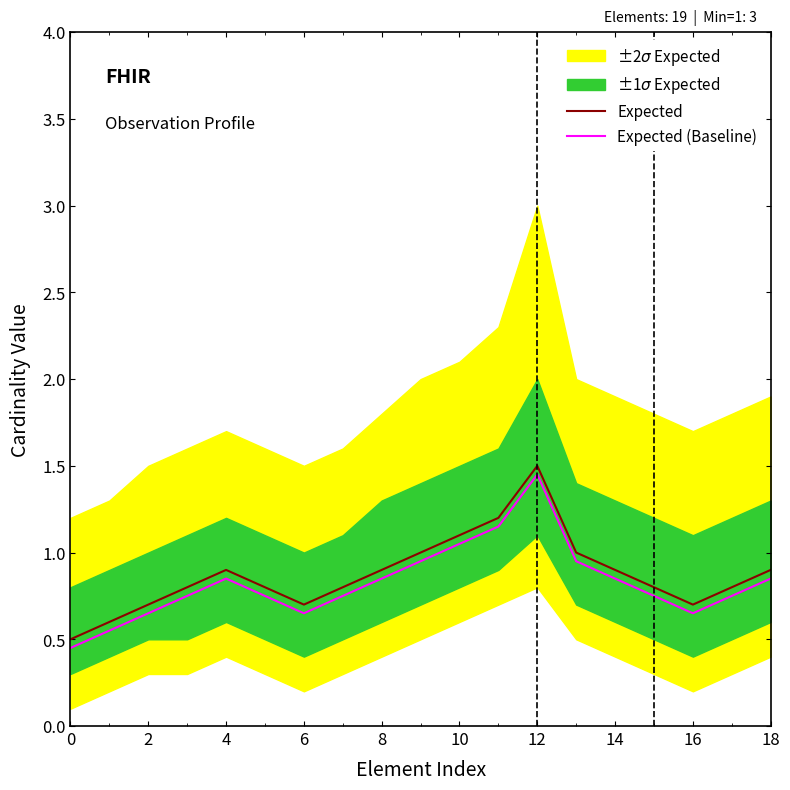

At which label does Expected reach its peak?

12